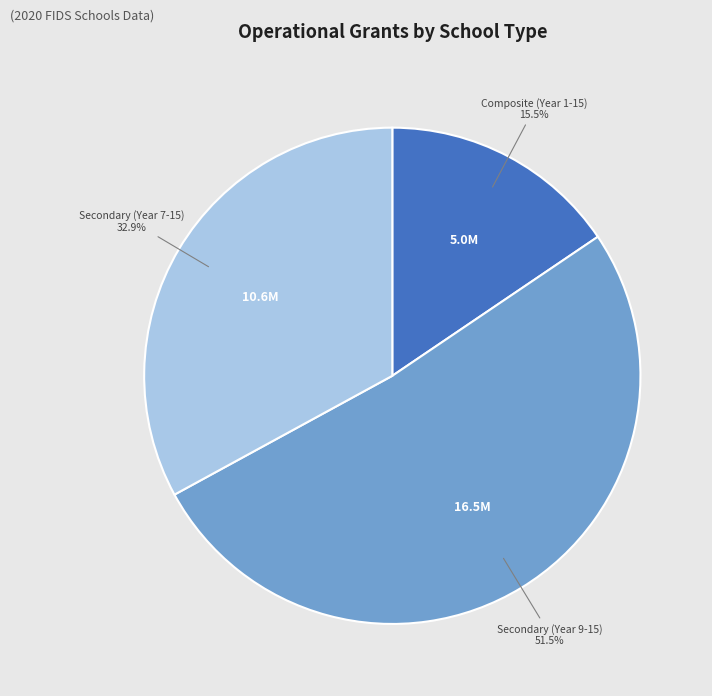

Is there a majority slice in this chart?

Yes